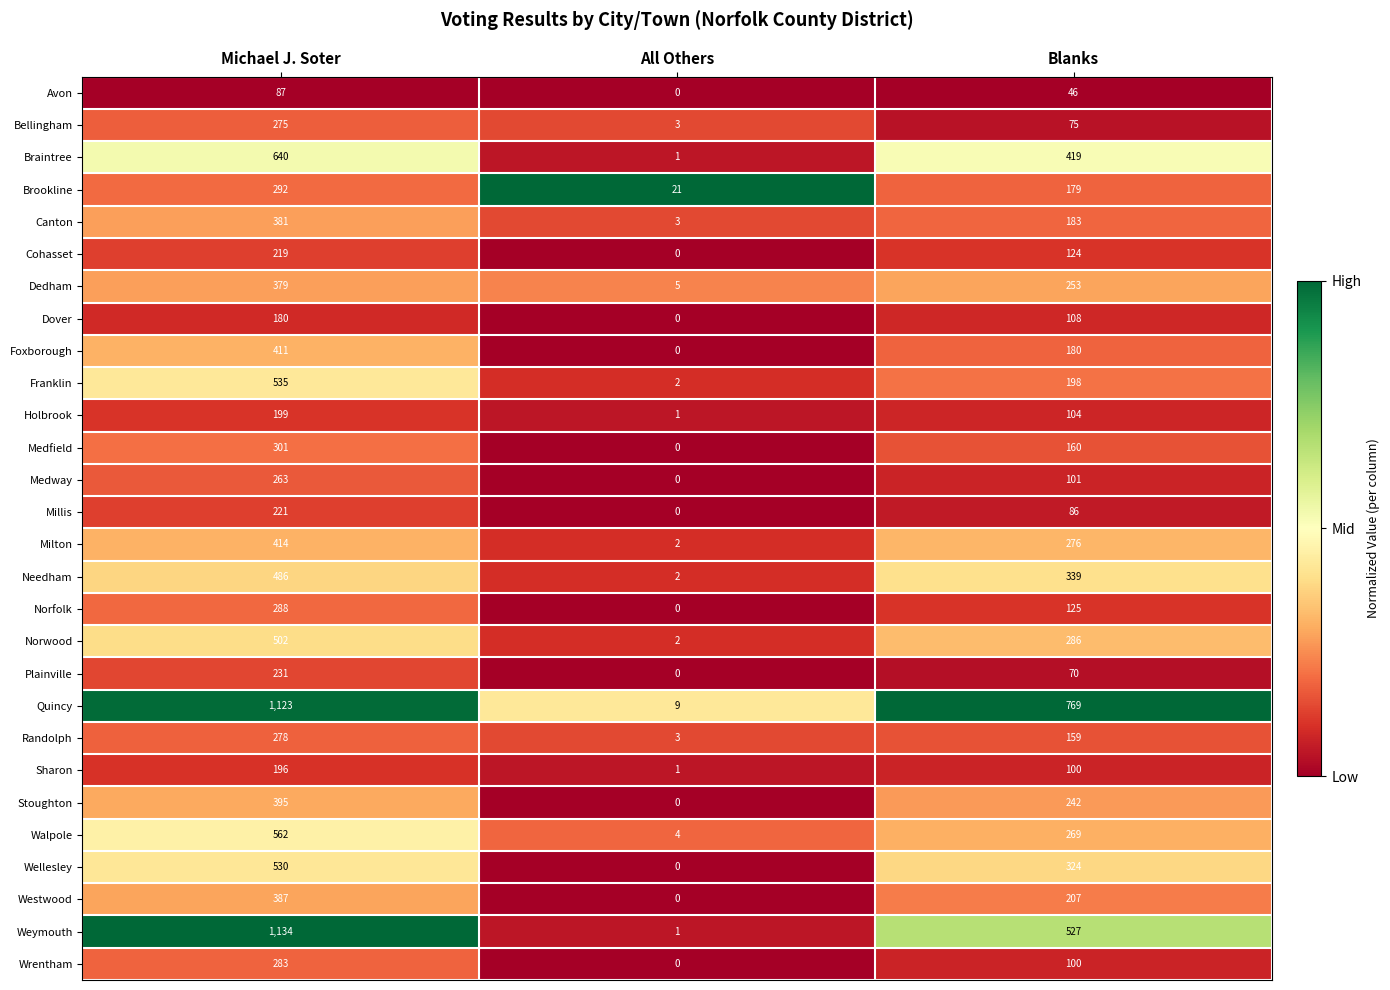

What is the maximum value shown in the chart?

1134